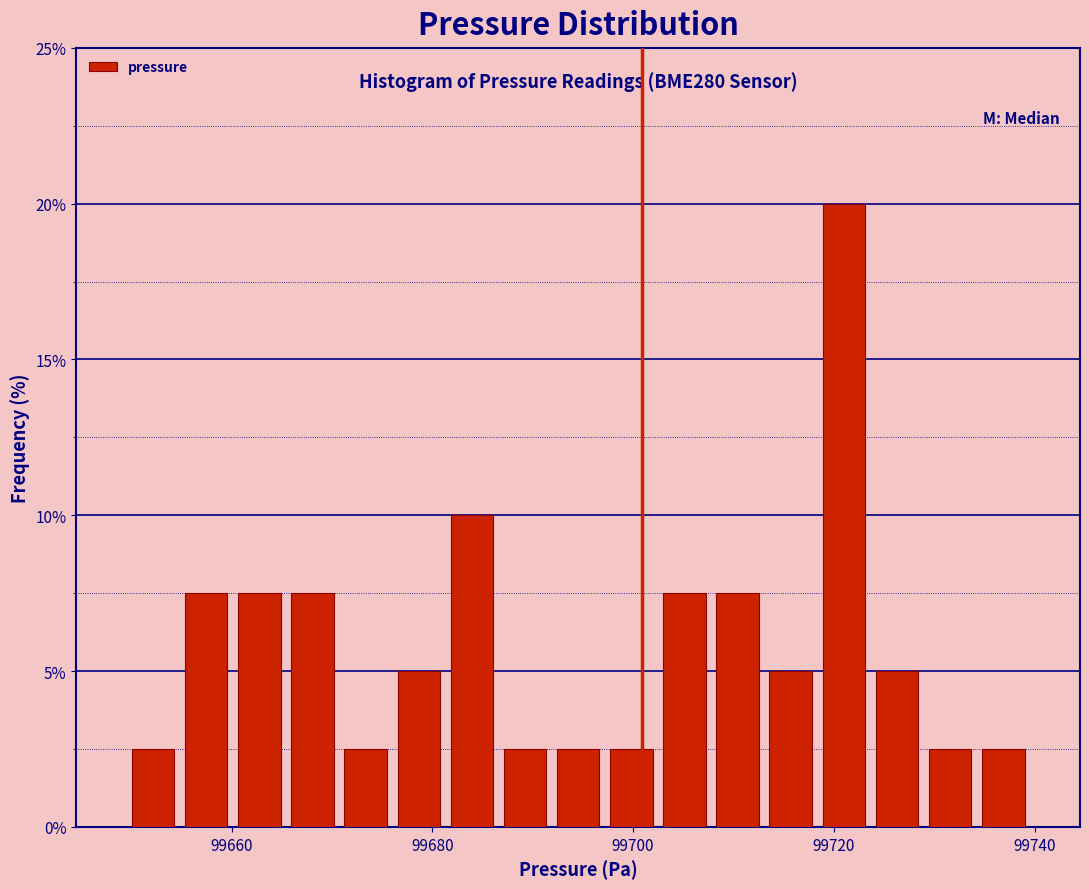

Around what value on the x-axis is the tallest bar? Give the approximate position of its centre, as read against the axis.

99722